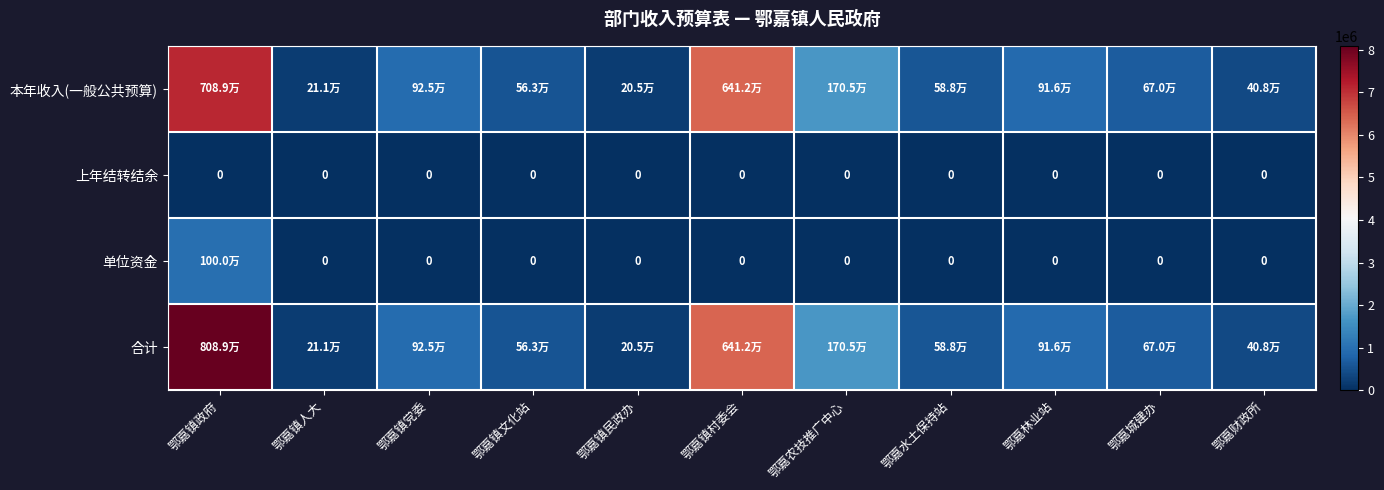

What is the average value of the 本年收入(一般公共预算) series?

1790160.5